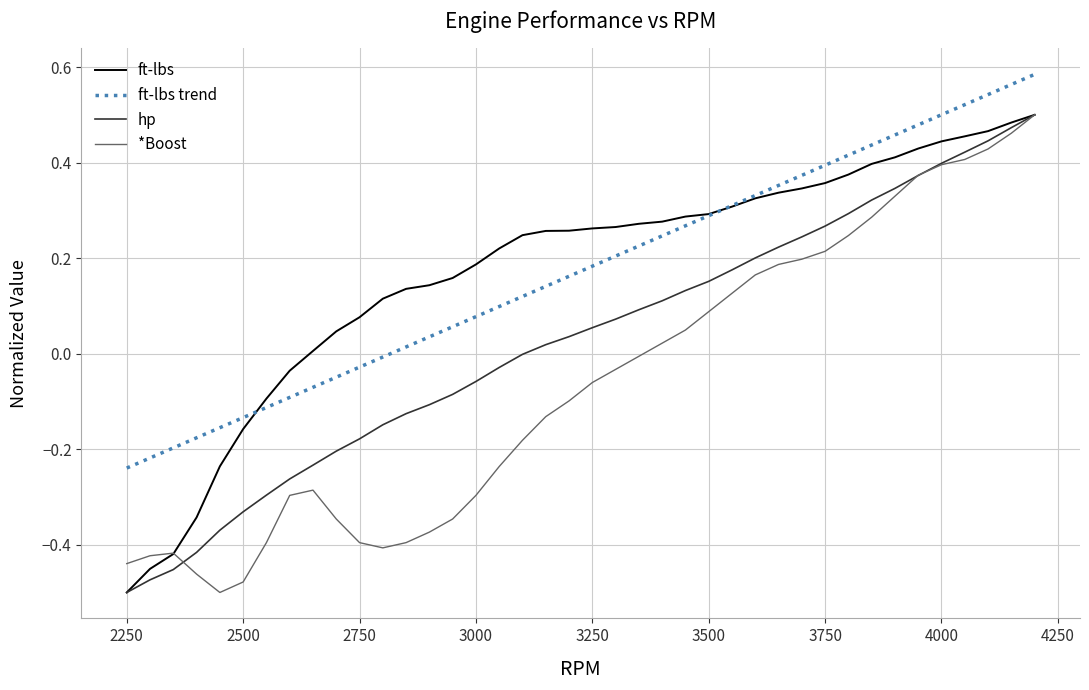

What are all the series names shown in the legend?

ft-lbs, ft-lbs trend, hp, *Boost